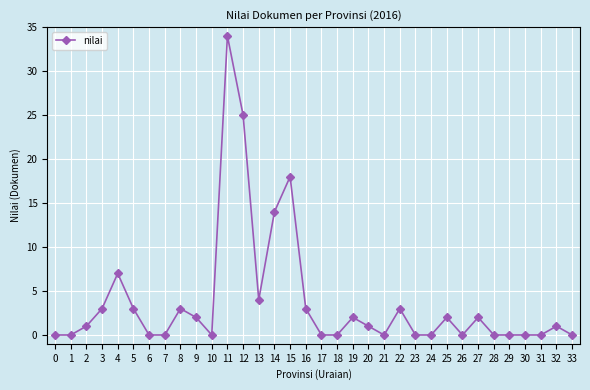

Count the number of categories in the chart.

34